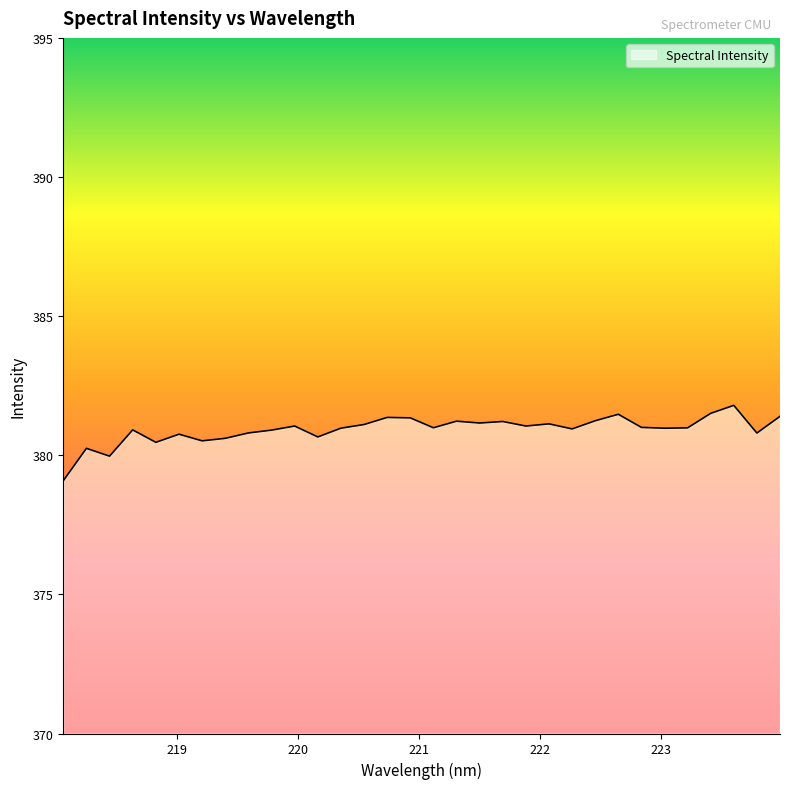

What is the greatest value displayed?

381.8